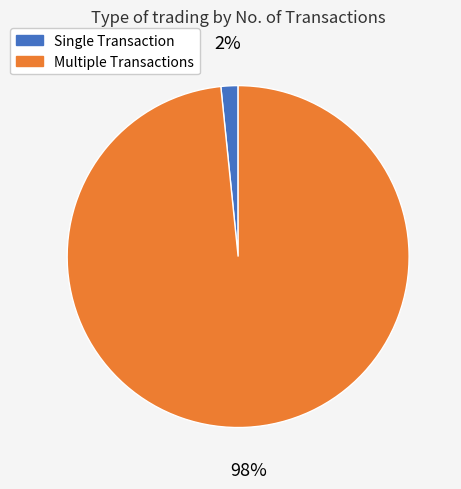

Does any single category account for the majority?

Yes